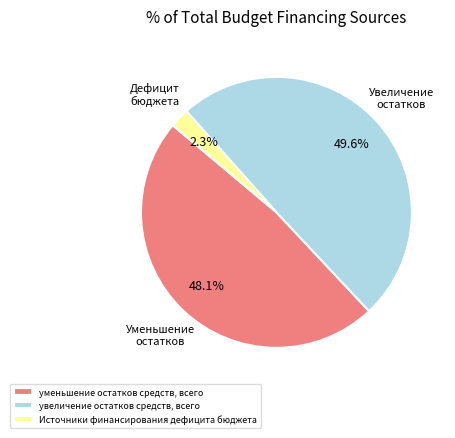

Does уменьшение остатков средств, всего account for over 50% of the chart?

No